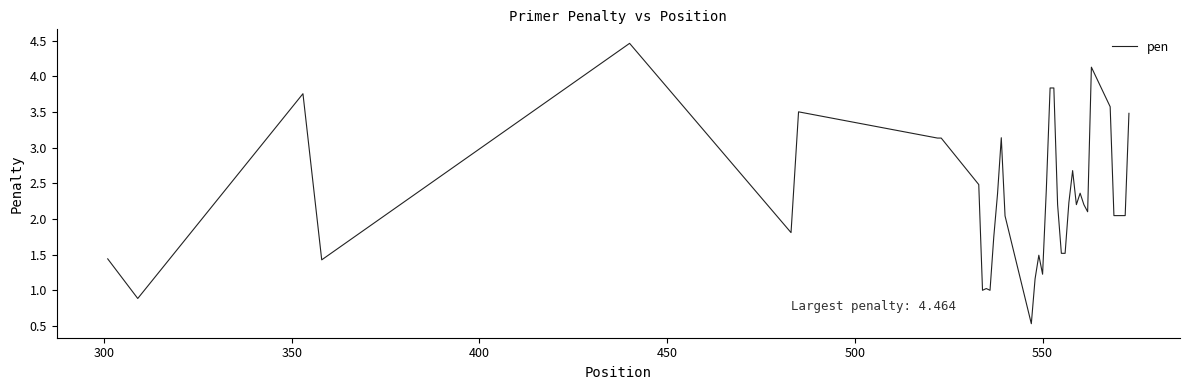

What is the difference between the maximum and minimum values?

3.9